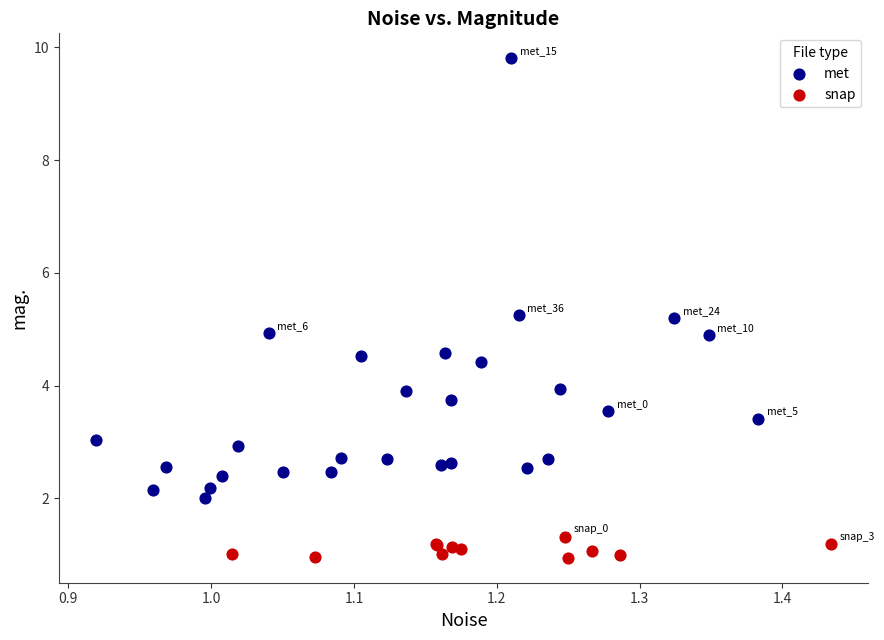

What are all the series names shown in the legend?

met, snap